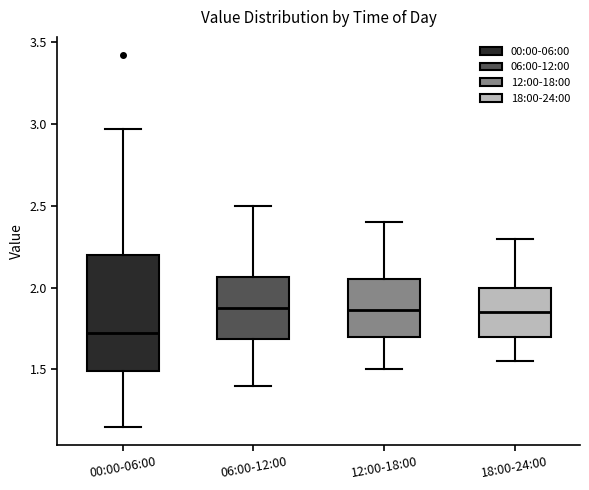

Reading left to right, read every box against the y-axis: the position of its median line, the range the box covers, and the ends of its whiskers. The values are not printed on the chart, so give them approximately, as read against the axis.

00:00-06:00: median 1.75, box 1.50 to 2.20, whiskers 1.15 to 2.95
06:00-12:00: median 1.90, box 1.70 to 2.05, whiskers 1.40 to 2.50
12:00-18:00: median 1.85, box 1.70 to 2.05, whiskers 1.50 to 2.40
18:00-24:00: median 1.85, box 1.70 to 2.00, whiskers 1.55 to 2.30